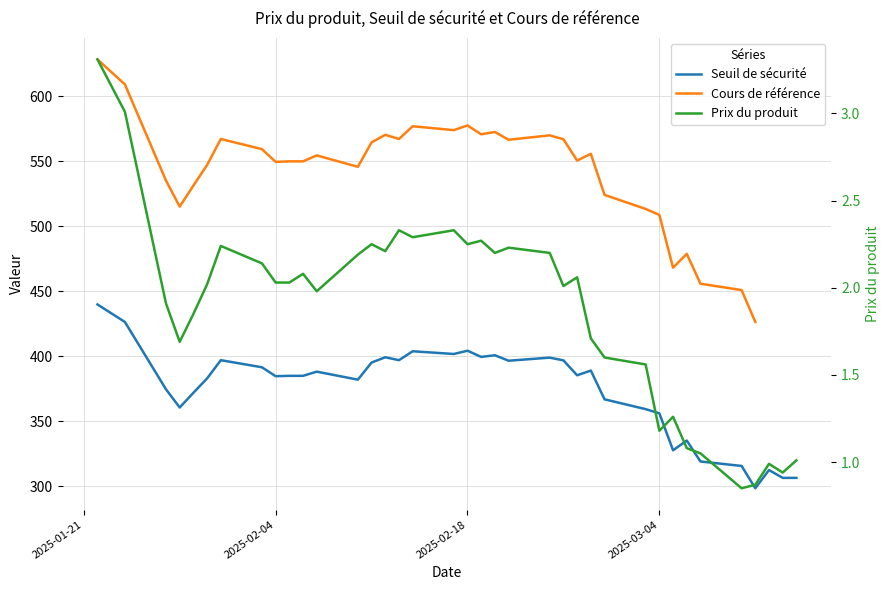

Which series has the largest range (max minus min)?

Cours de référence